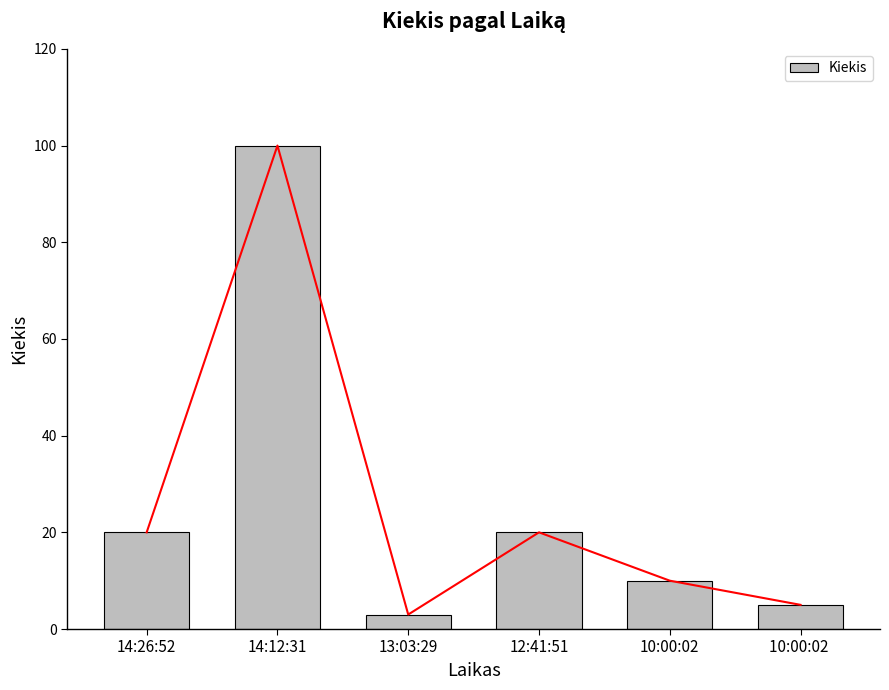

What position from the left is 12:41:51?

4